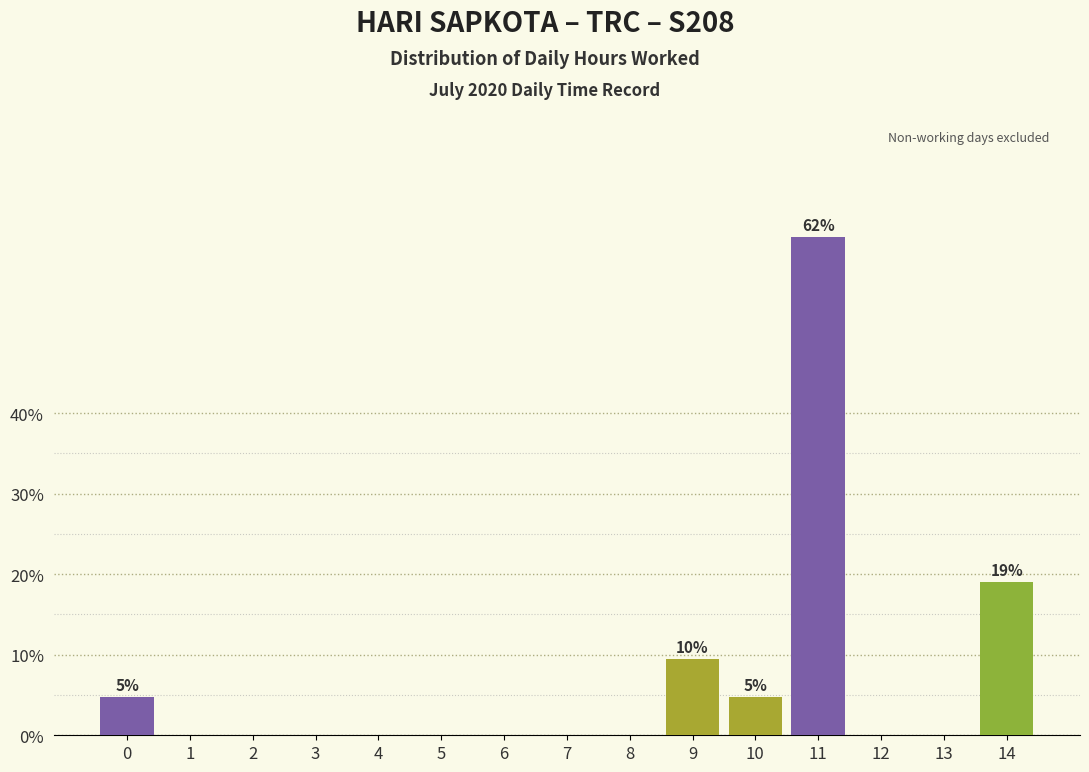

Reading left to right, extract all data points from this chart.

0=4.8	1=0.0	2=0.0	3=0.0	4=0.0	5=0.0	6=0.0	7=0.0	8=0.0	9=9.5	10=4.8	11=61.9	12=0.0	13=0.0	14=19.0